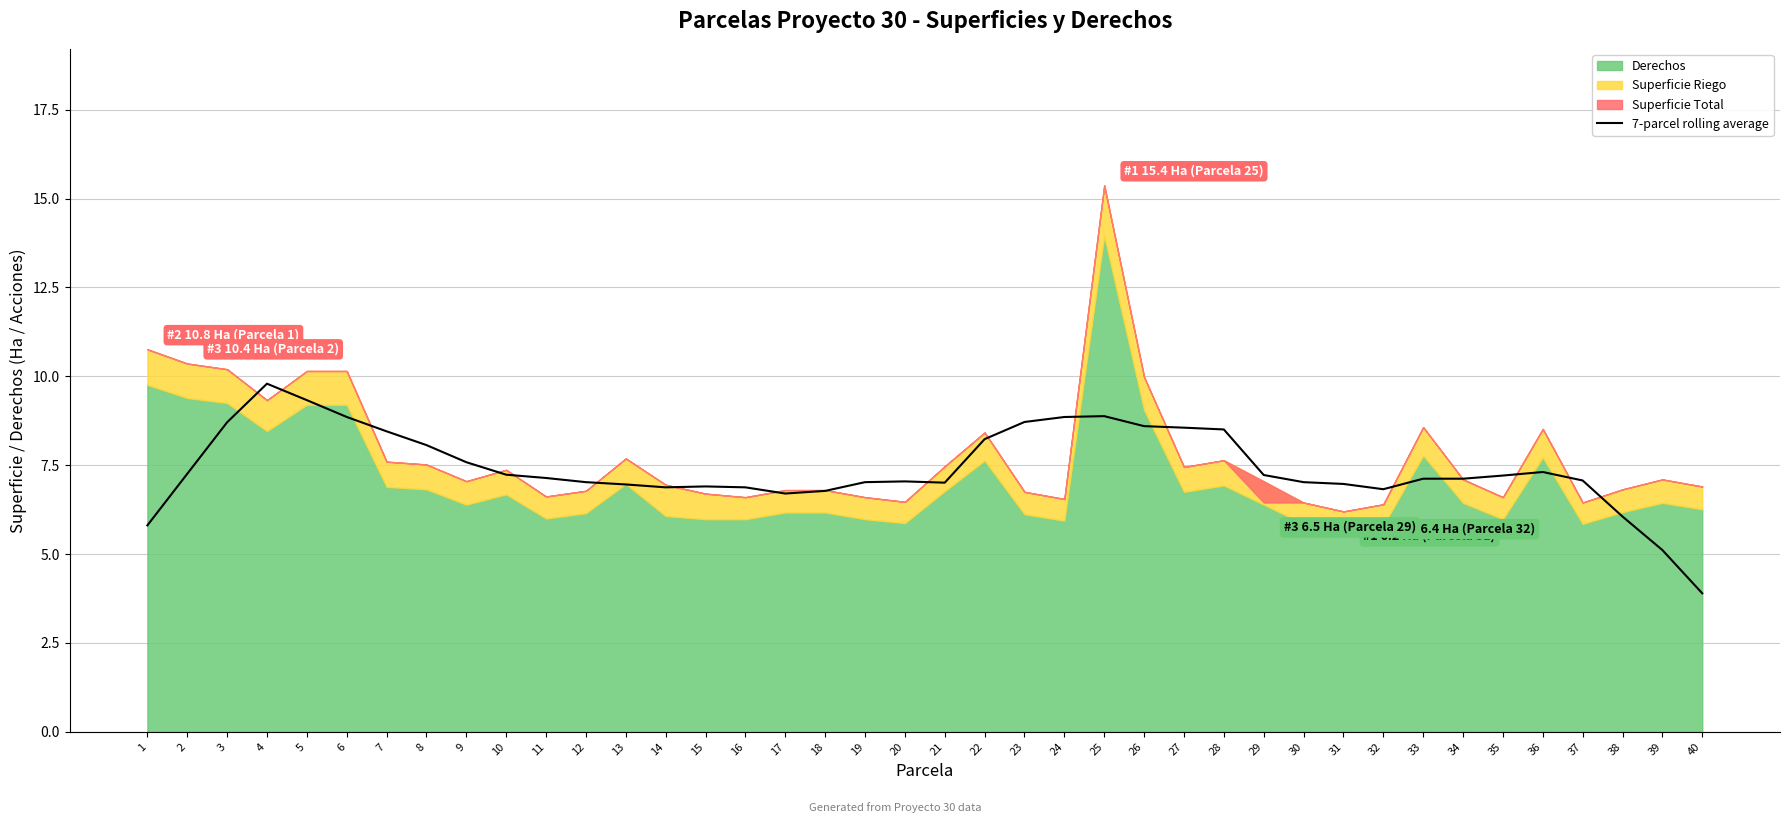

What is the value of the 6th point from the left?

8.9